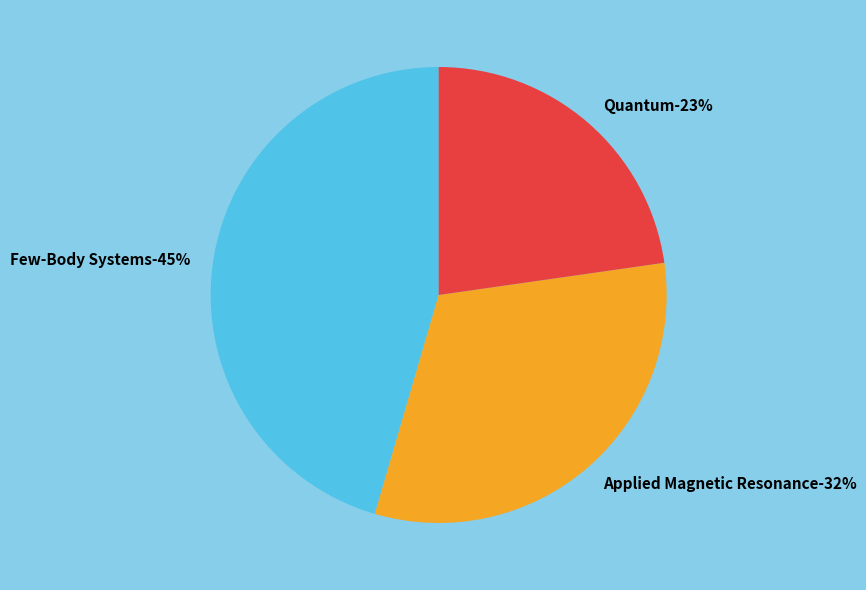

Which category has the biggest portion of the pie?

Few-Body Systems (Rank 1)